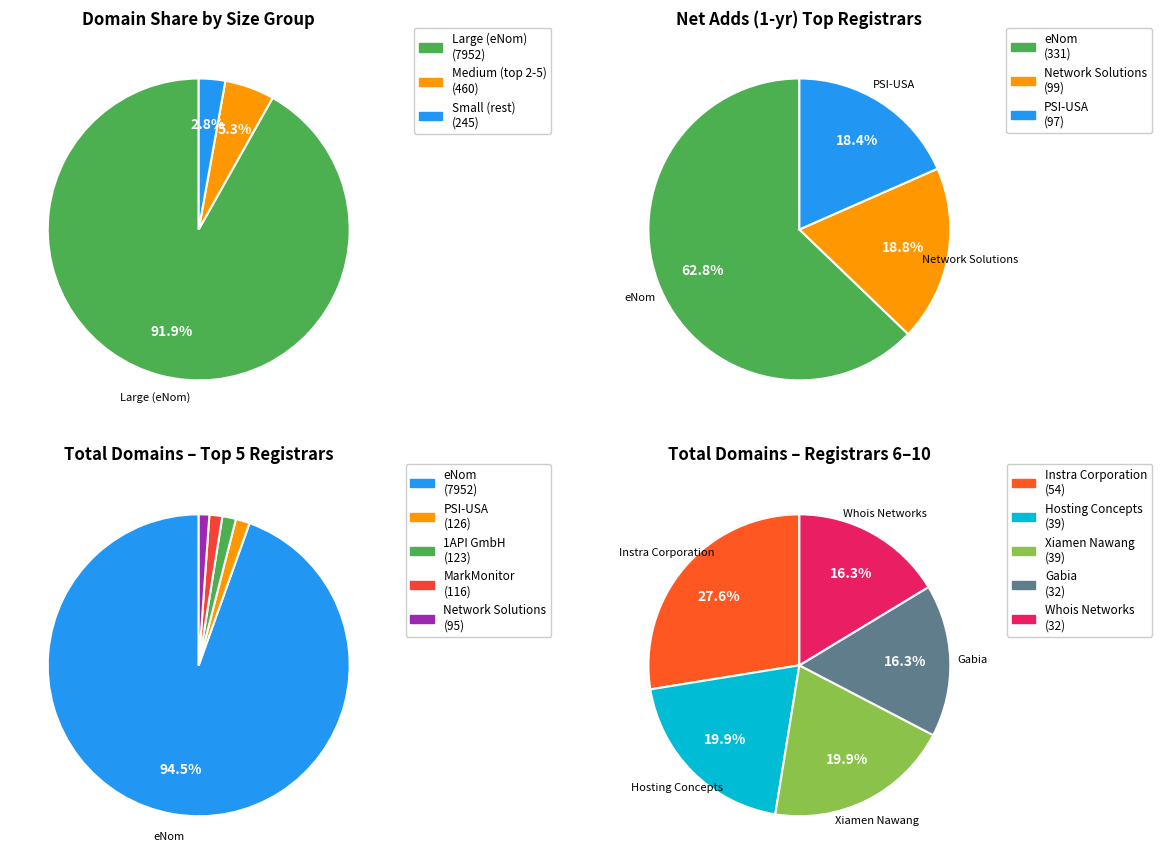

Is it true that NameWeb is 0% of the pie?

True